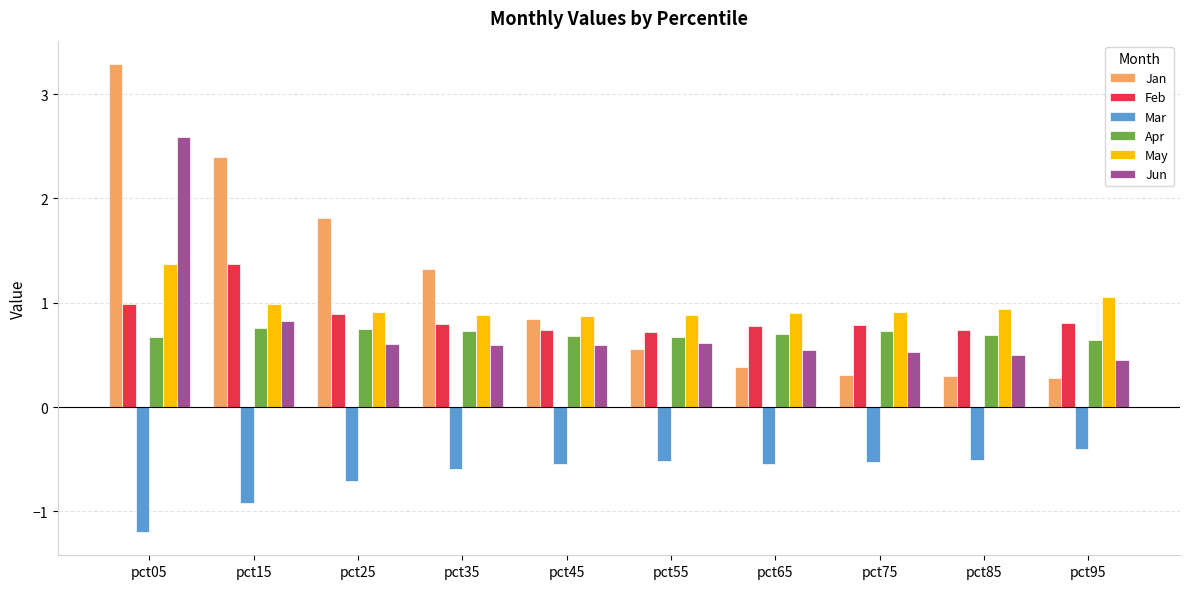

Is it true that Jan equals 0.4 at pct65?

True